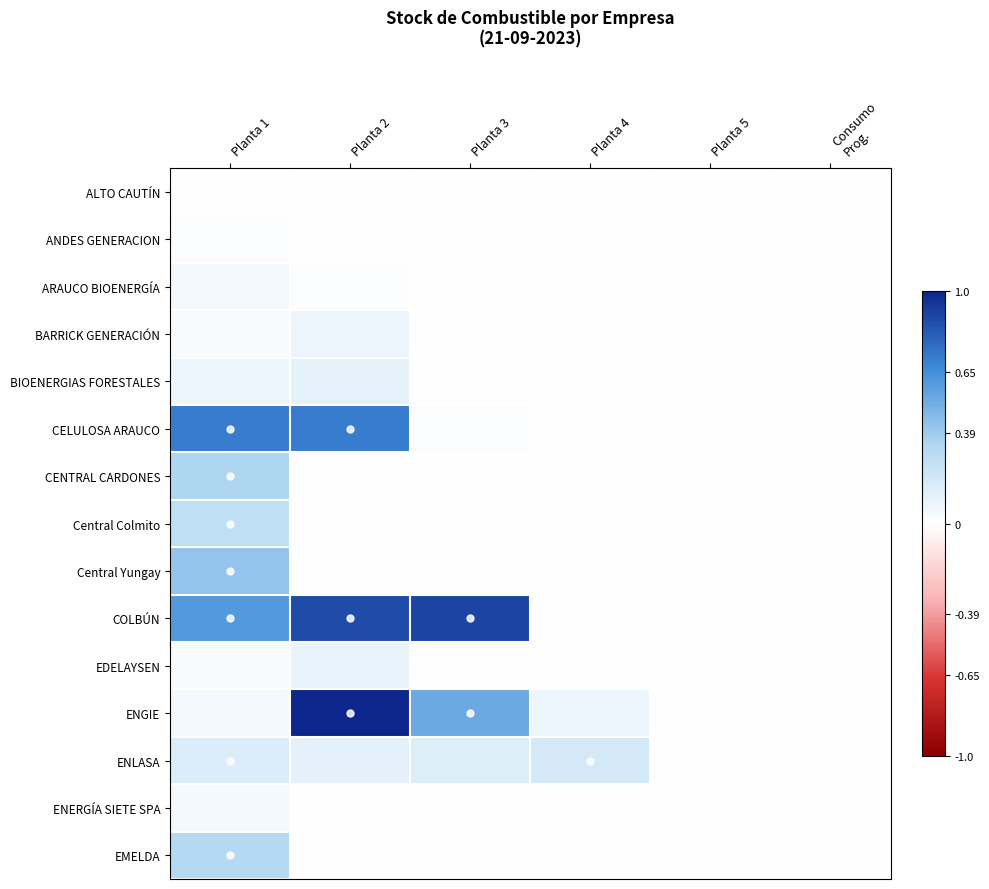

Between Planta 2 and Planta 3, which series saw the biggest shift?

CELULOSA ARAUCO